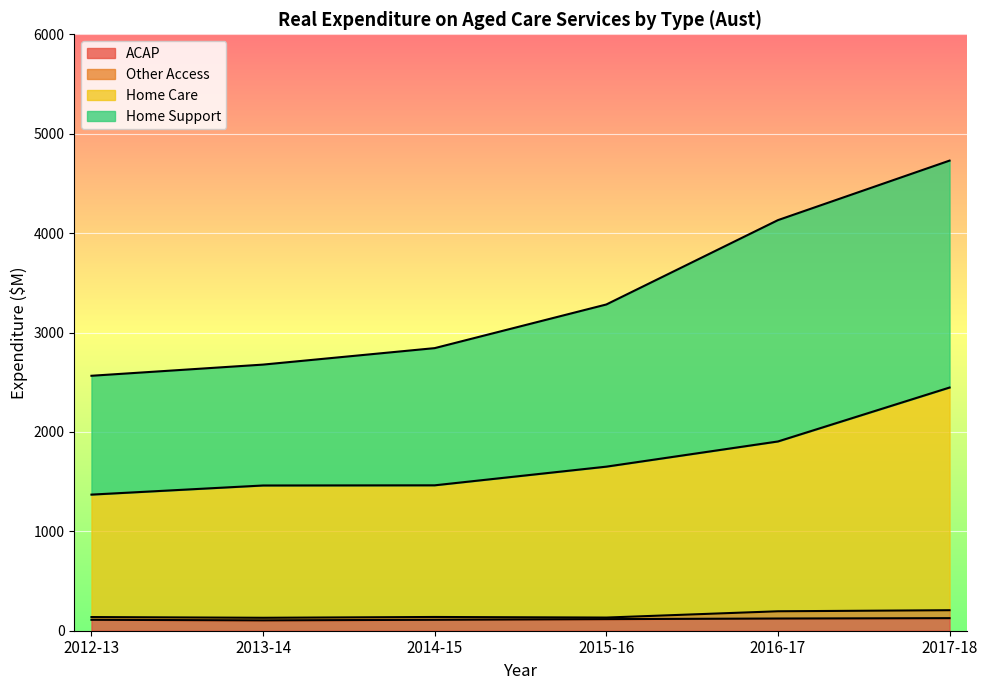

Does the chart display data point markers on the line(s)?

No